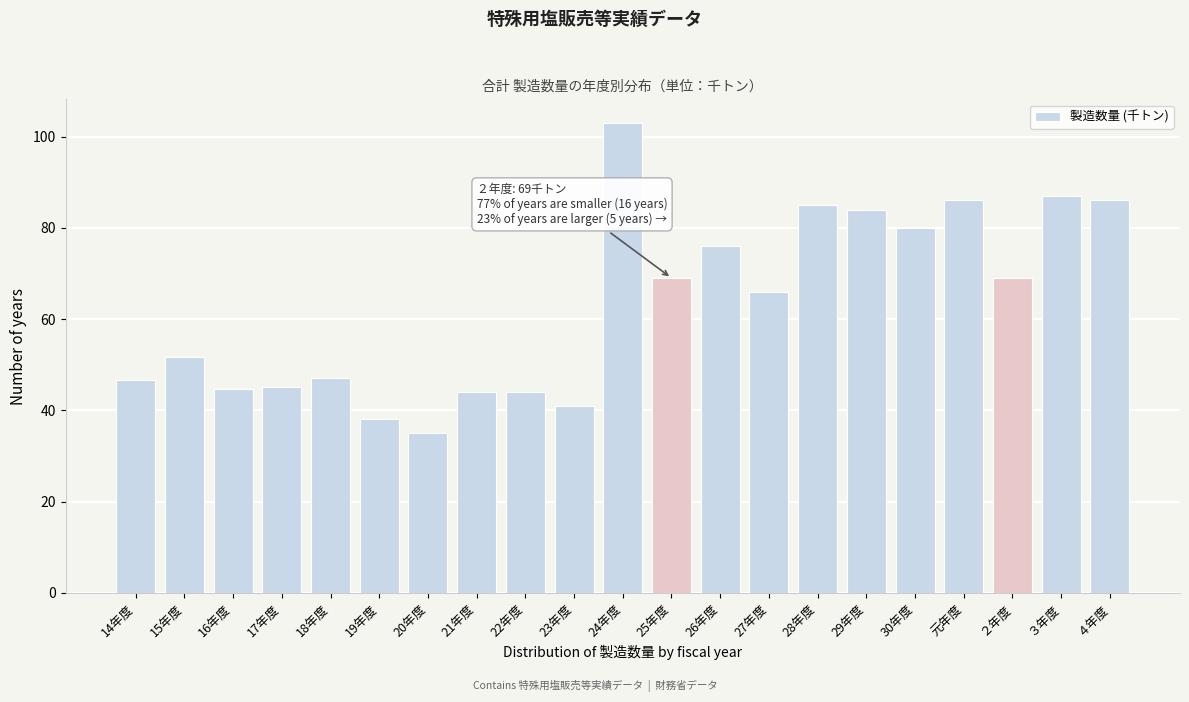

What is the sum of the values at 17年度 and 28年度?

130.0